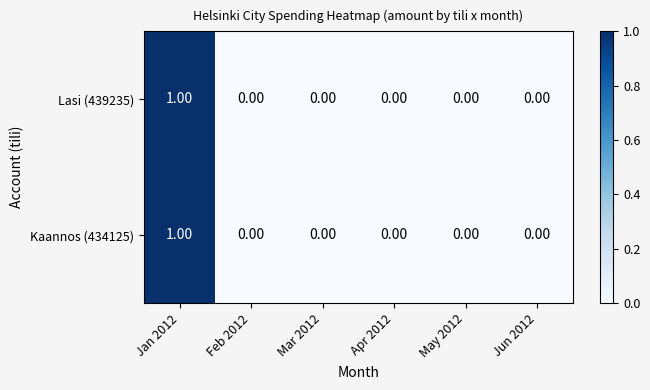

Is the value of Kaannos (434125) at Jan 2012 greater than the value of Lasi (439235) at Mar 2012?

Yes